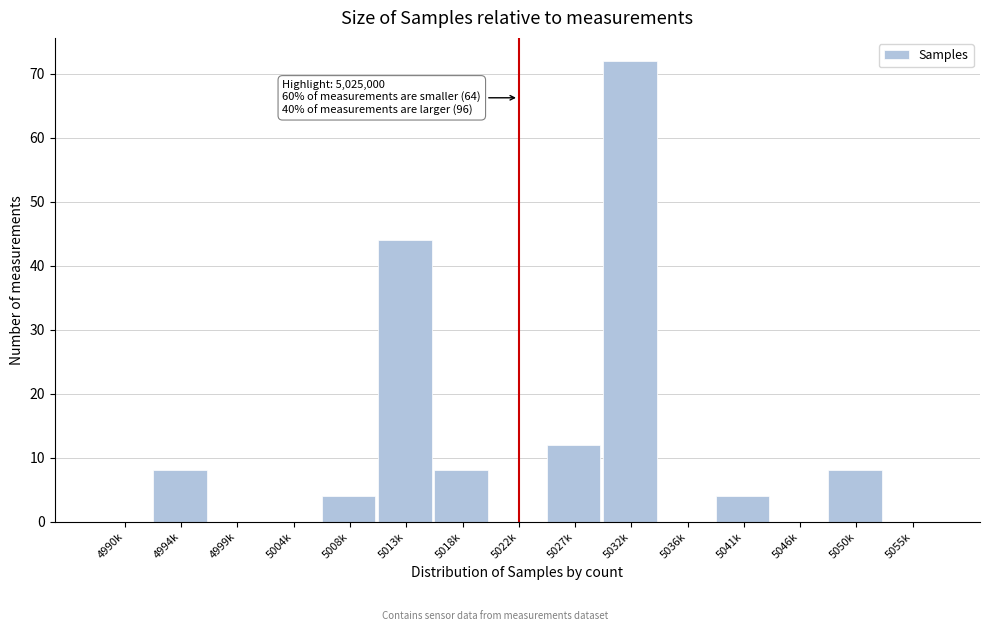

Reading left to right, transcribe all the data shown in this chart.

4990k=0	4994k=8	4999k=0	5004k=0	5008k=4	5013k=44	5018k=8	5022k=0	5027k=12	5032k=72	5036k=0	5041k=4	5046k=0	5050k=8	5055k=0